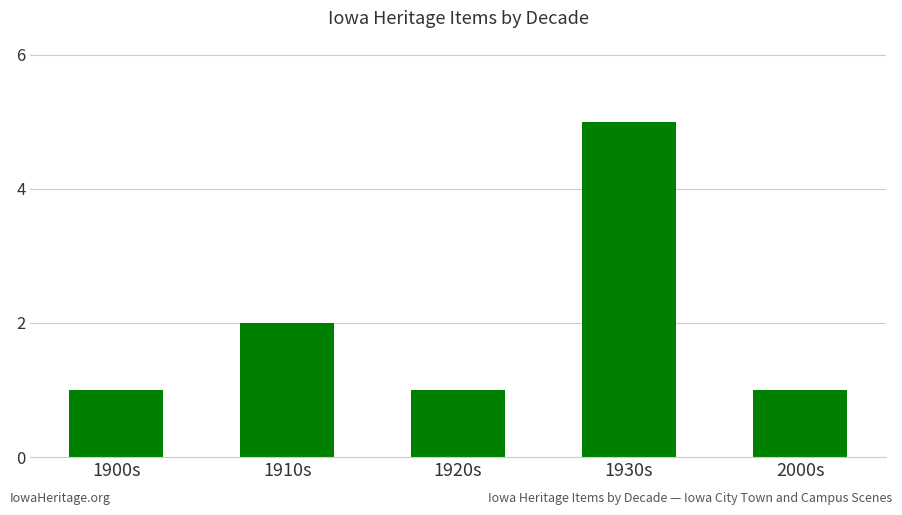

Are the bars horizontal?

No